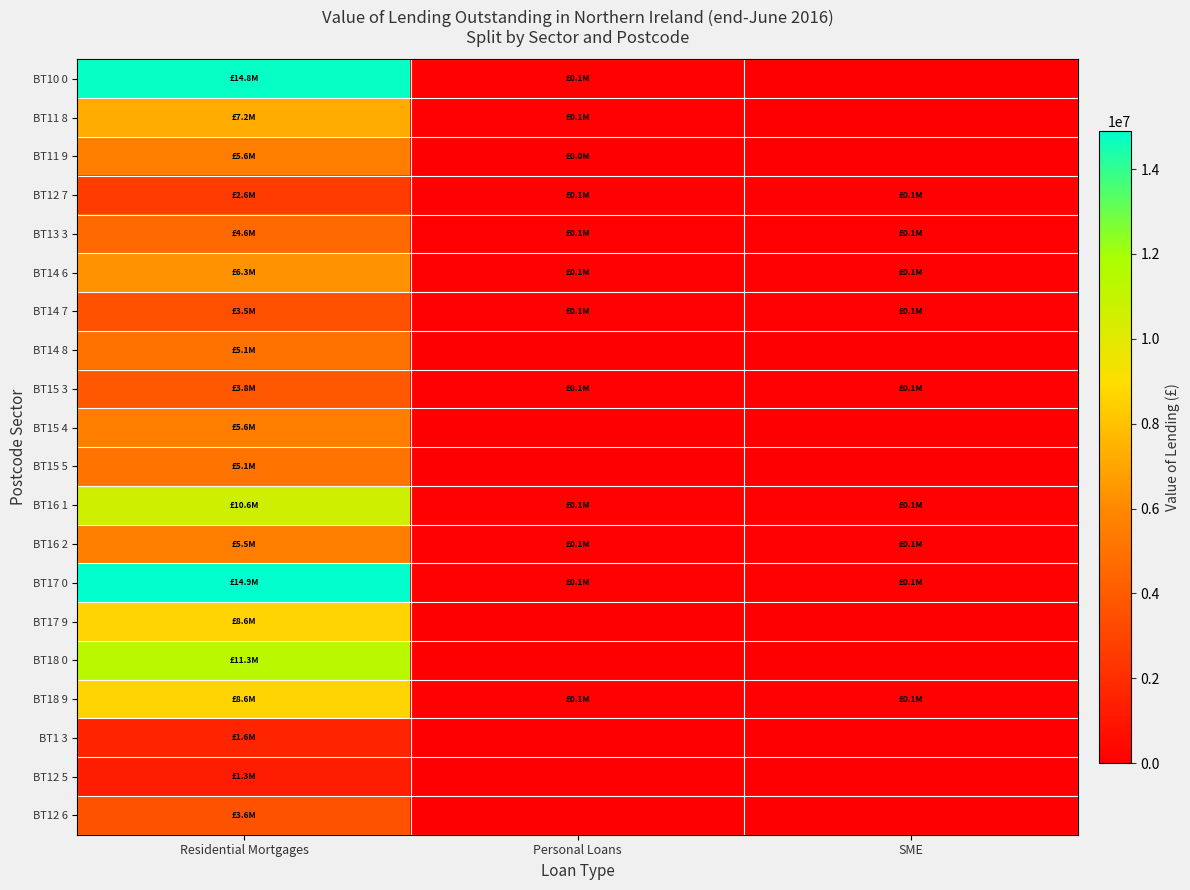

Reading left to right, what are all the values shown in this chart?

BT10 0: Residential Mortgages=14751716.1	Personal Loans=147511.6	SME=0.0
BT11 8: Residential Mortgages=7173169.6	Personal Loans=67961.8	SME=0.0
BT11 9: Residential Mortgages=5578920.5	Personal Loans=46933.2	SME=0.0
BT12 7: Residential Mortgages=2615877.3	Personal Loans=61186.7	SME=61186.7
BT13 3: Residential Mortgages=4613584.5	Personal Loans=84042.1	SME=84042.1
BT14 6: Residential Mortgages=6336269.4	Personal Loans=84556.7	SME=84556.7
BT14 7: Residential Mortgages=3497331.8	Personal Loans=63714.1	SME=63714.1
BT14 8: Residential Mortgages=5053146.9	Personal Loans=0.0	SME=0.0
BT15 3: Residential Mortgages=3847673.3	Personal Loans=96645.5	SME=96645.5
BT15 4: Residential Mortgages=5550485.2	Personal Loans=0.0	SME=0.0
BT15 5: Residential Mortgages=5093780.5	Personal Loans=0.0	SME=0.0
BT16 1: Residential Mortgages=10589988.7	Personal Loans=116609.1	SME=116609.1
BT16 2: Residential Mortgages=5535808.0	Personal Loans=99626.5	SME=99626.5
BT17 0: Residential Mortgages=14894702.1	Personal Loans=134398.4	SME=134398.4
BT17 9: Residential Mortgages=8636202.1	Personal Loans=0.0	SME=0.0
BT18 0: Residential Mortgages=11297508.9	Personal Loans=0.0	SME=0.0
BT18 9: Residential Mortgages=8638909.2	Personal Loans=142898.7	SME=142898.7
BT1 3: Residential Mortgages=1575769.2	Personal Loans=0.0	SME=0.0
BT12 5: Residential Mortgages=1294988.1	Personal Loans=0.0	SME=0.0
BT12 6: Residential Mortgages=3591144.2	Personal Loans=0.0	SME=0.0